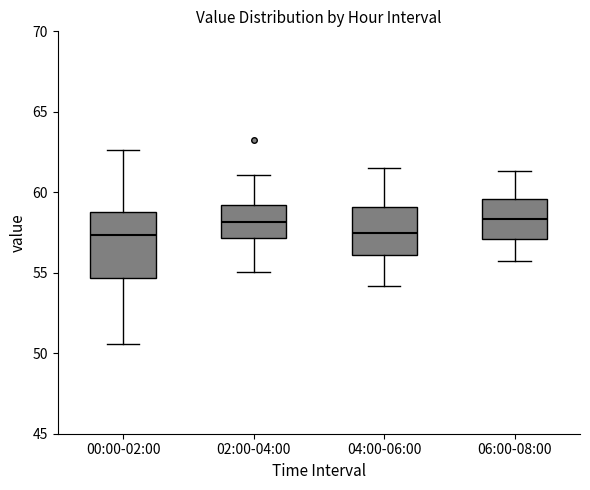

Comparing the boxes themselves (not the whiskers), which one is the tallest?

00:00-02:00